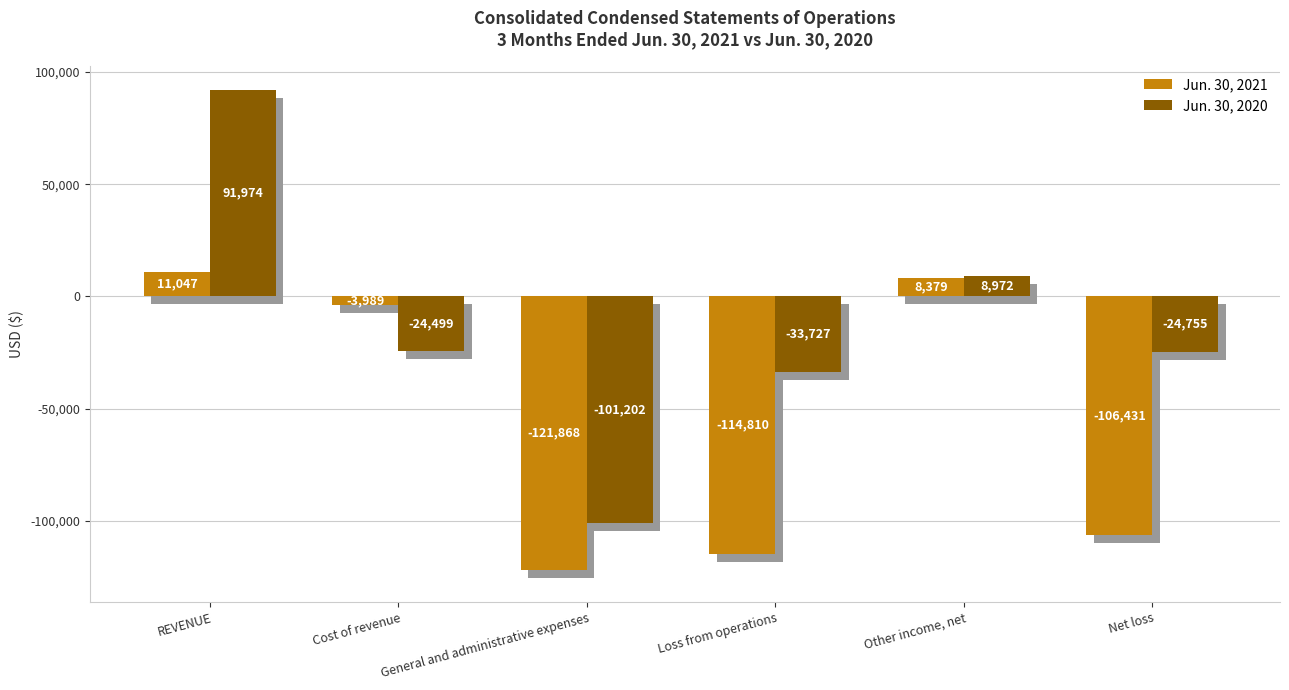

How many data points in Jun. 30, 2021 are less than -3989?

3